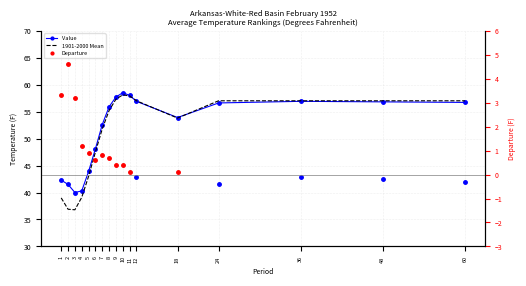

Which has a higher value, 8 or 3?

8